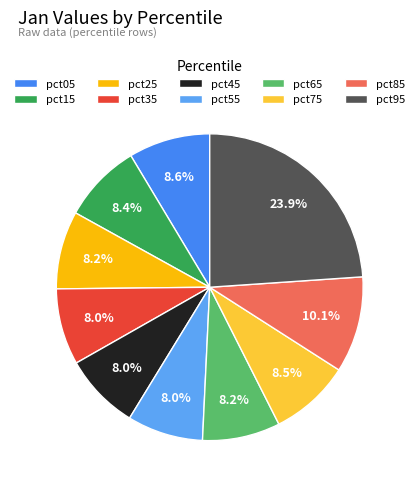

Does any single category account for the majority?

No